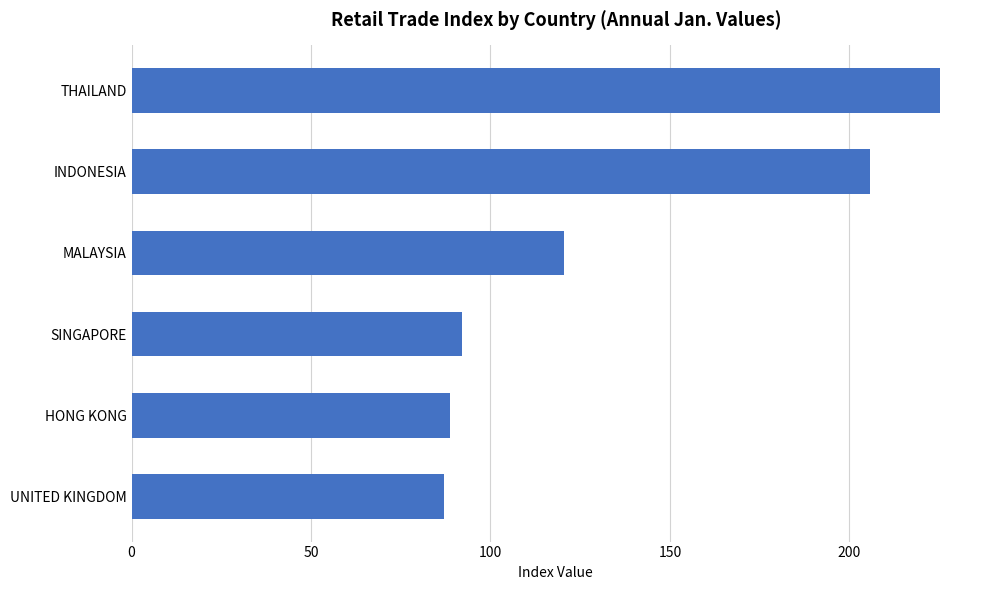

How many series are shown in this chart?

1